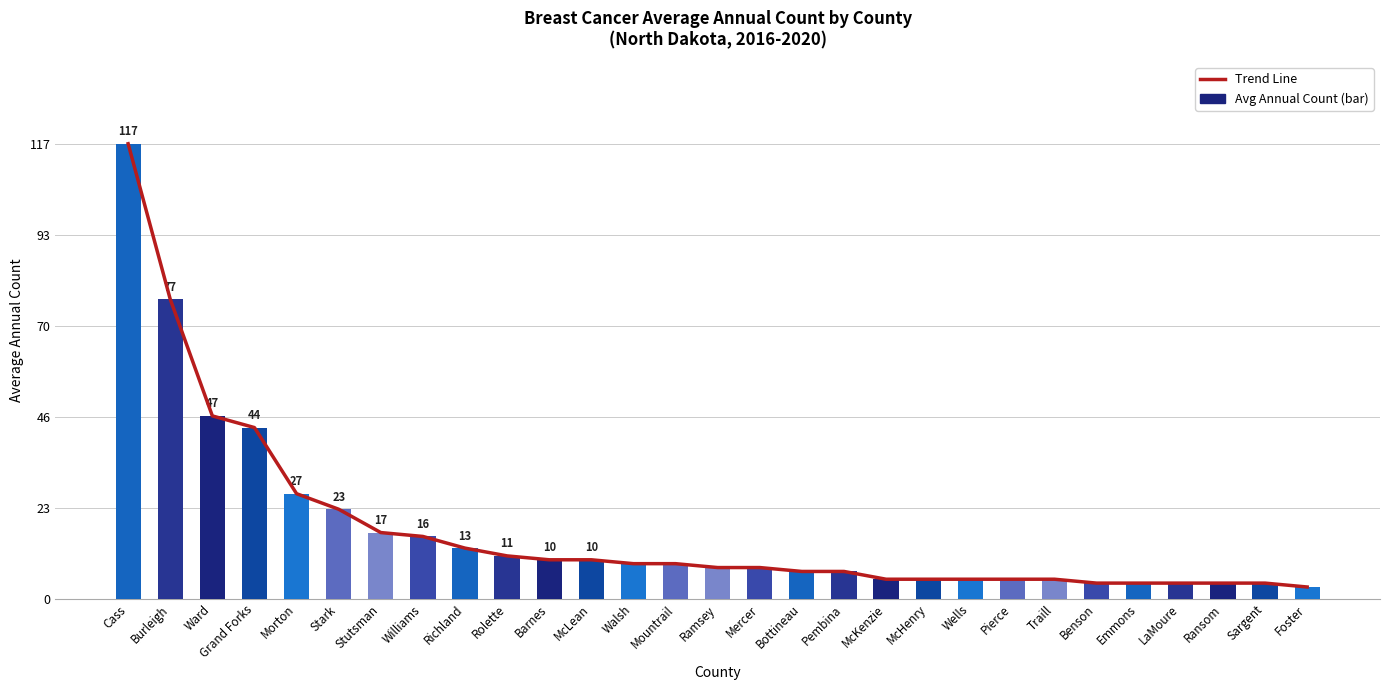

What is the difference between the maximum and minimum values in the Trend Line series?

114